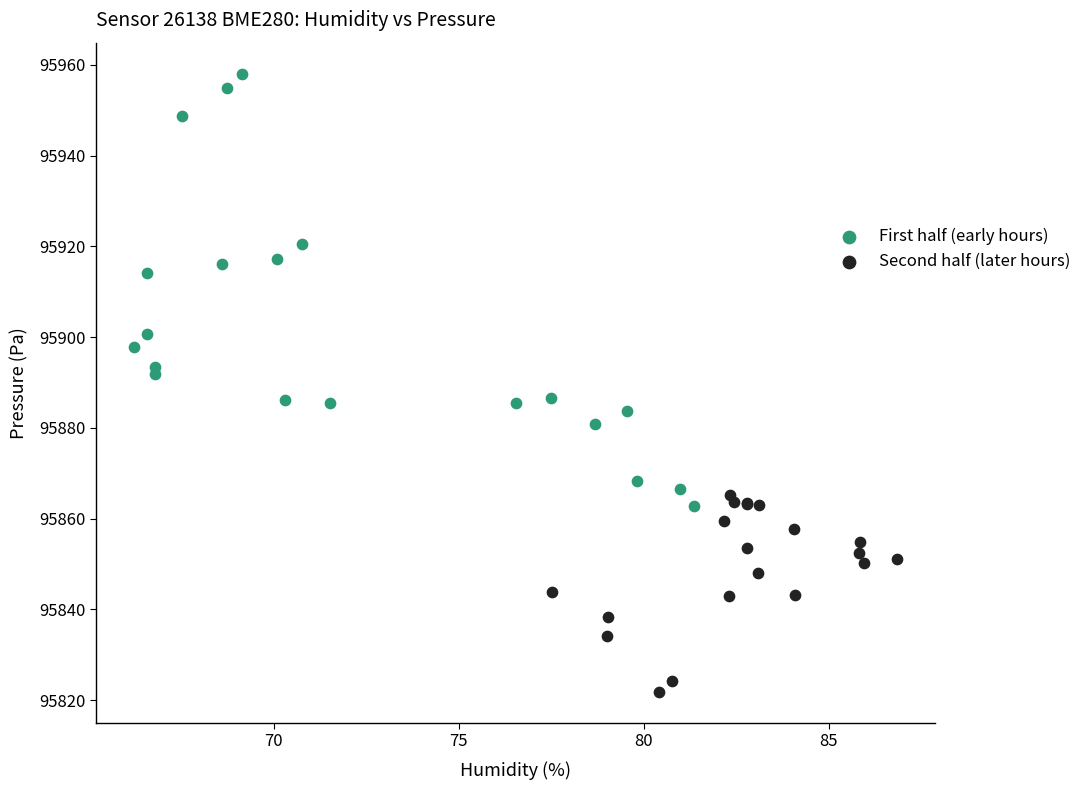

Which series has the largest Y range (max minus min)?

First half (early hours)